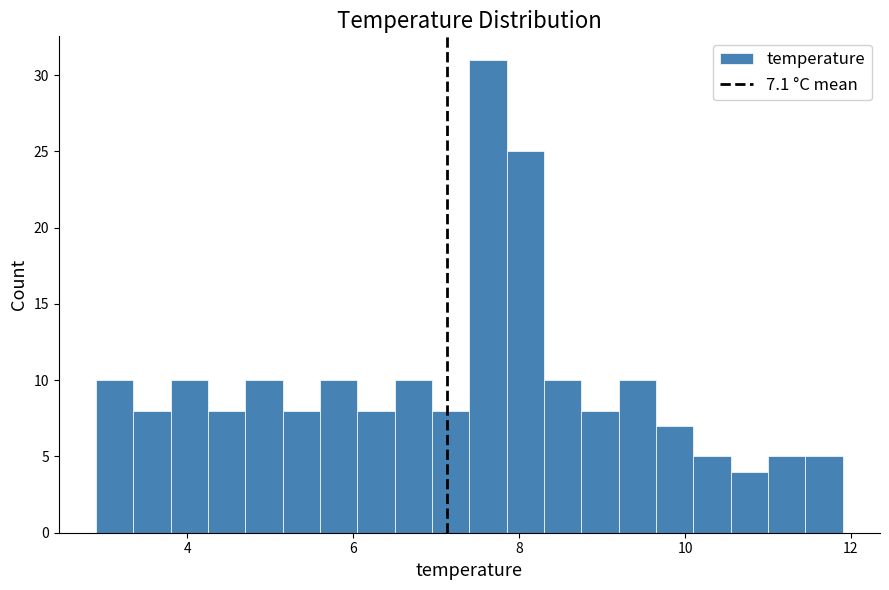

Read against the x-axis, roughly where is the centre of the tallest bar?

7.6